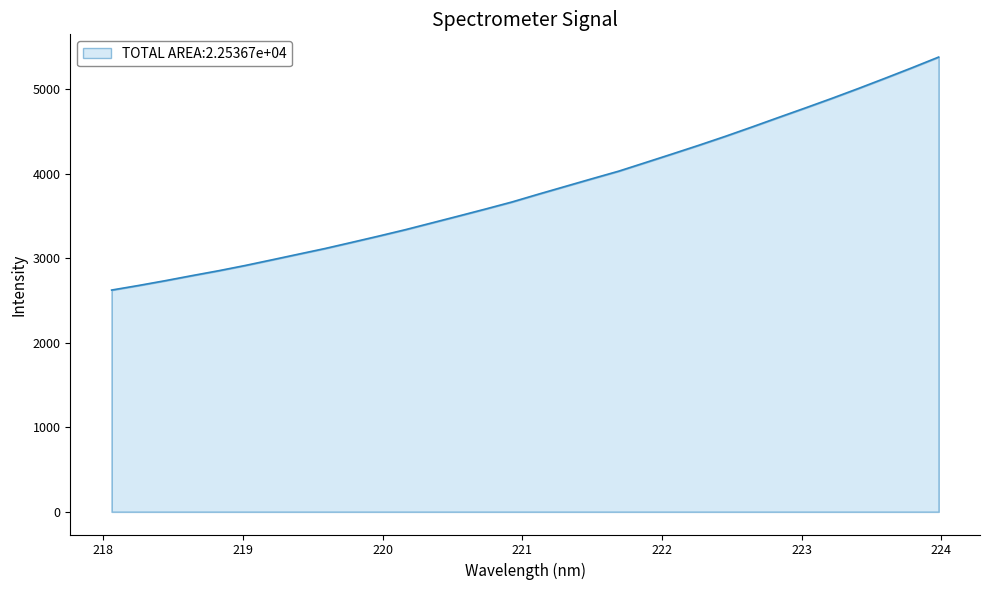

What is the difference between the maximum and minimum values?

2755.2